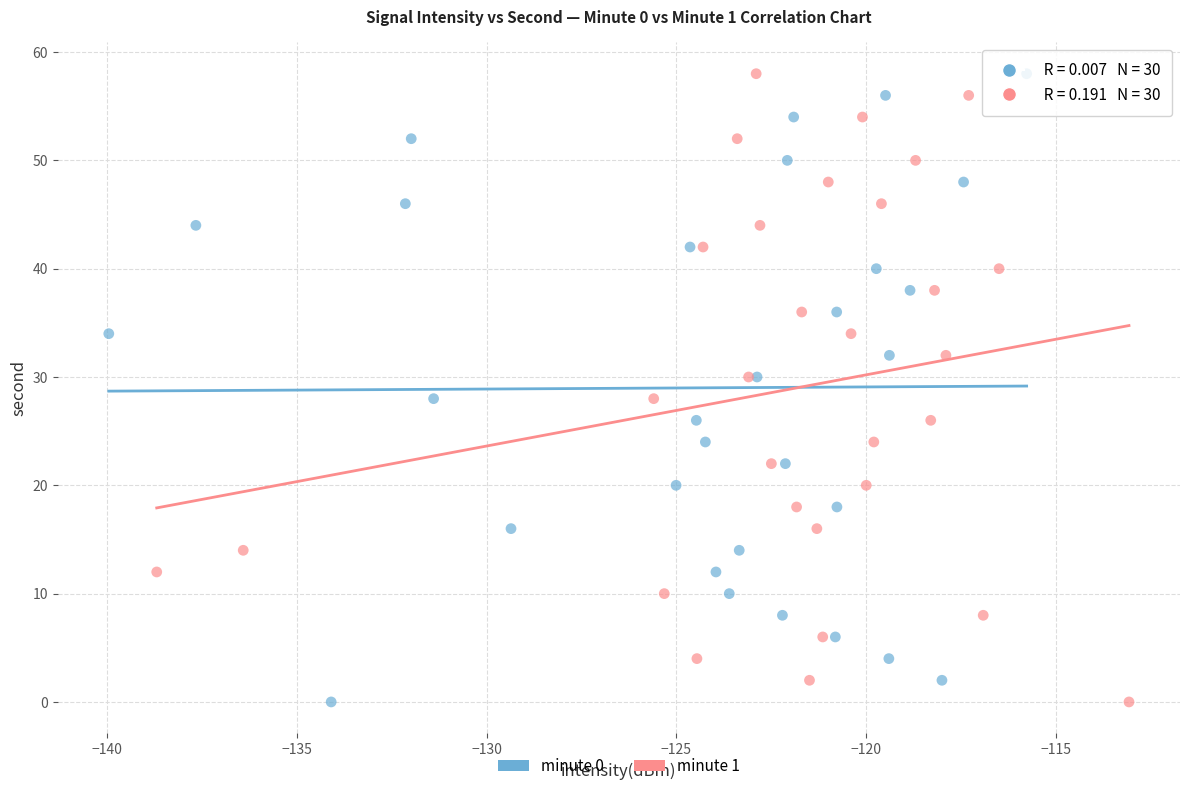

What are all the series names shown in the legend?

minute 0, minute 1